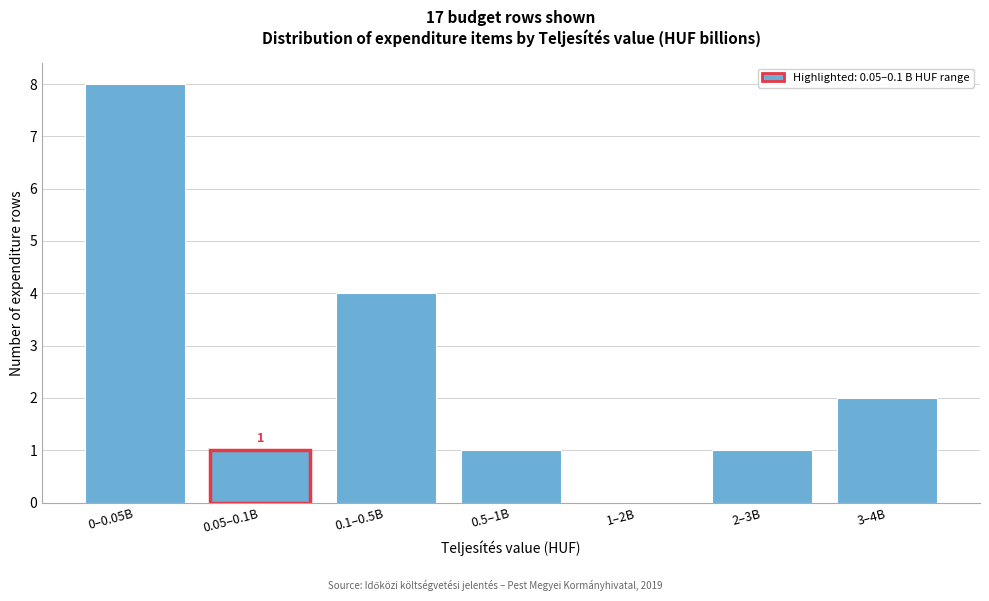

Reading right to left, what are all the values shown in this chart?

3–4B=2	2–3B=1	1–2B=0	0.5–1B=1	0.1–0.5B=4	0.05–0.1B=1	0–0.05B=8